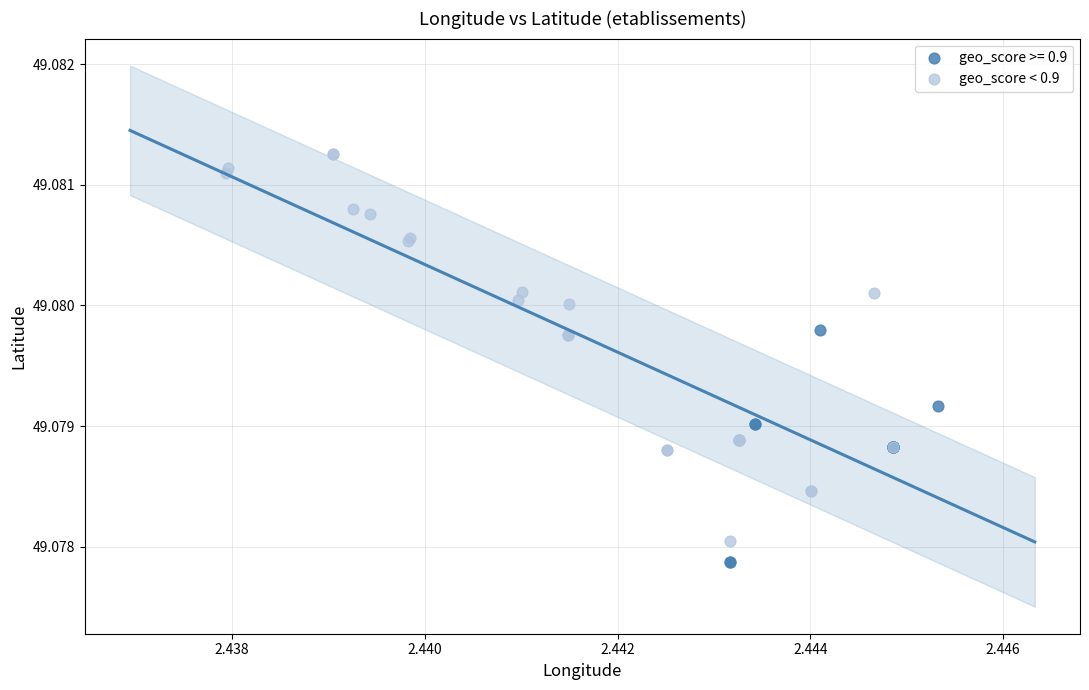

Which series has the widest spread of Y values?

geo_score < 0.9